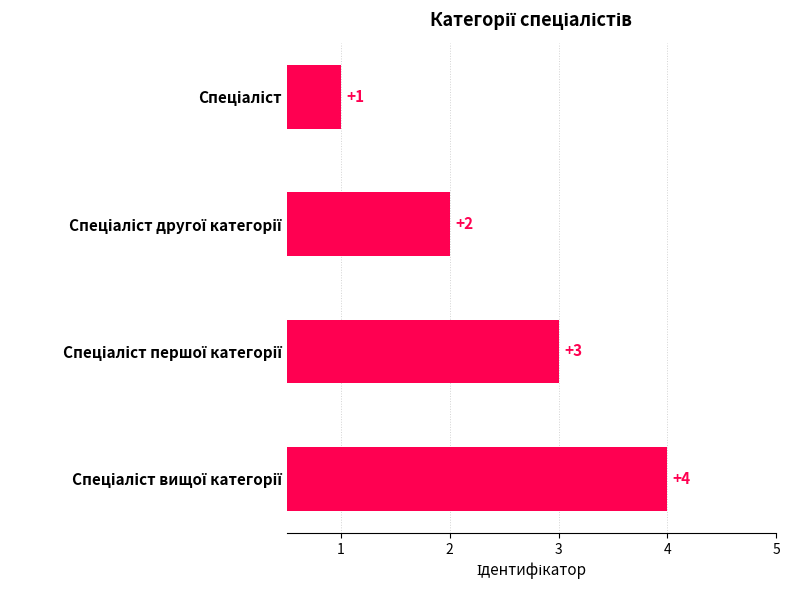

What is the maximum value shown in the chart?

4